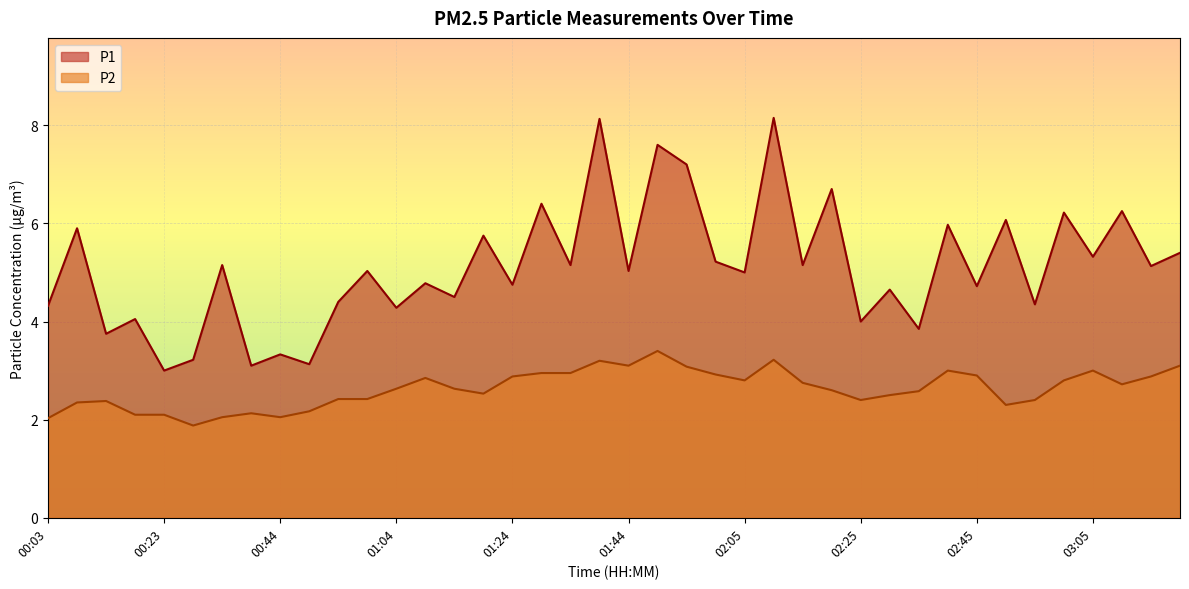

Reading left to right, list all the values displayed in this chart.

P1: 4.3	5.9	3.8	4.0	3.0	3.2	5.2	3.1	3.3	3.1	4.4	5.0	4.3	4.8	4.5	5.8	4.8	6.4	5.2	8.1	5.0	7.6	7.2	5.2	5.0	8.2	5.2	6.7	4.0	4.7	3.9	6.0	4.7	6.1	4.3	6.2	5.3	6.2	5.1	5.4
P2: 2.0	2.4	2.4	2.1	2.1	1.9	2.0	2.1	2.0	2.2	2.4	2.4	2.6	2.9	2.6	2.5	2.9	3.0	3.0	3.2	3.1	3.4	3.1	2.9	2.8	3.2	2.8	2.6	2.4	2.5	2.6	3.0	2.9	2.3	2.4	2.8	3.0	2.7	2.9	3.1